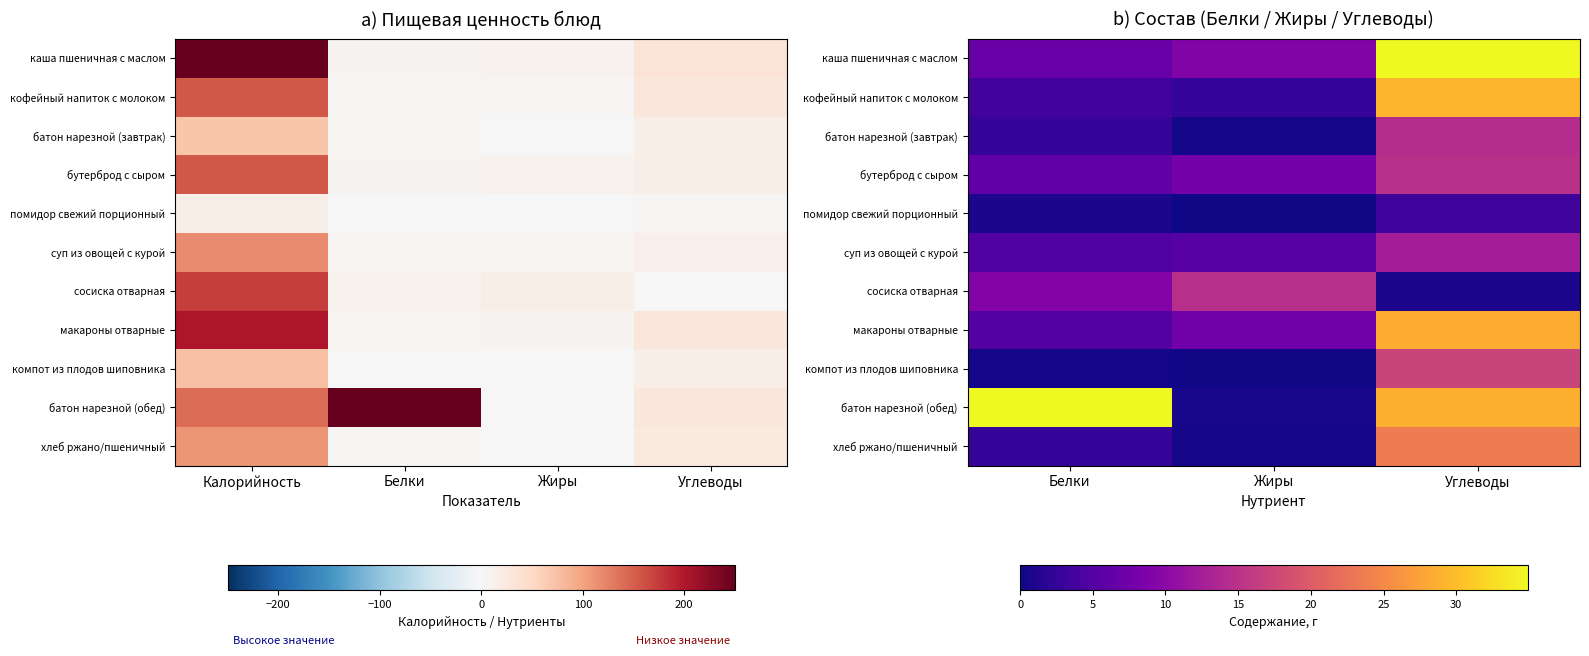

Which series has the largest range (max minus min)?

батон нарезной (обед)